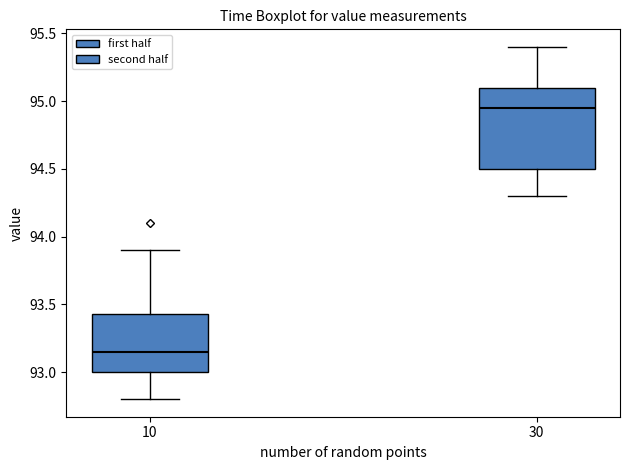

Which box's median line is the lowest?

10